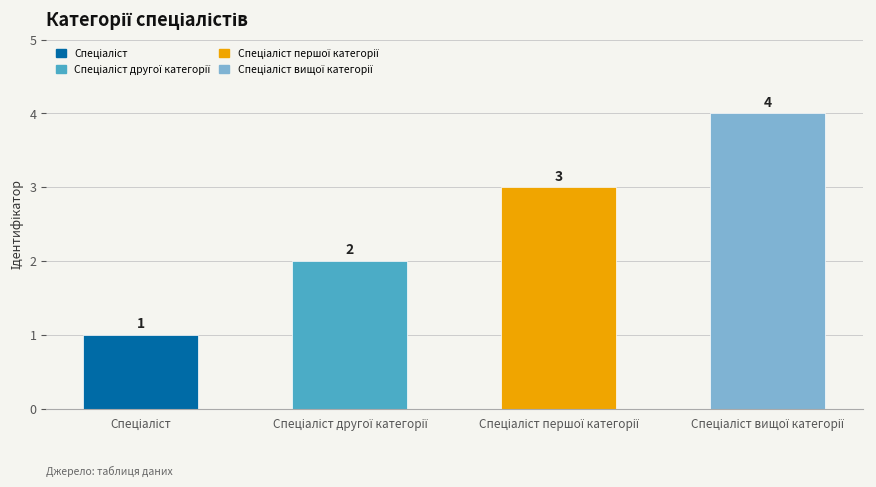

What is the value of the 2nd bar from the left?

2